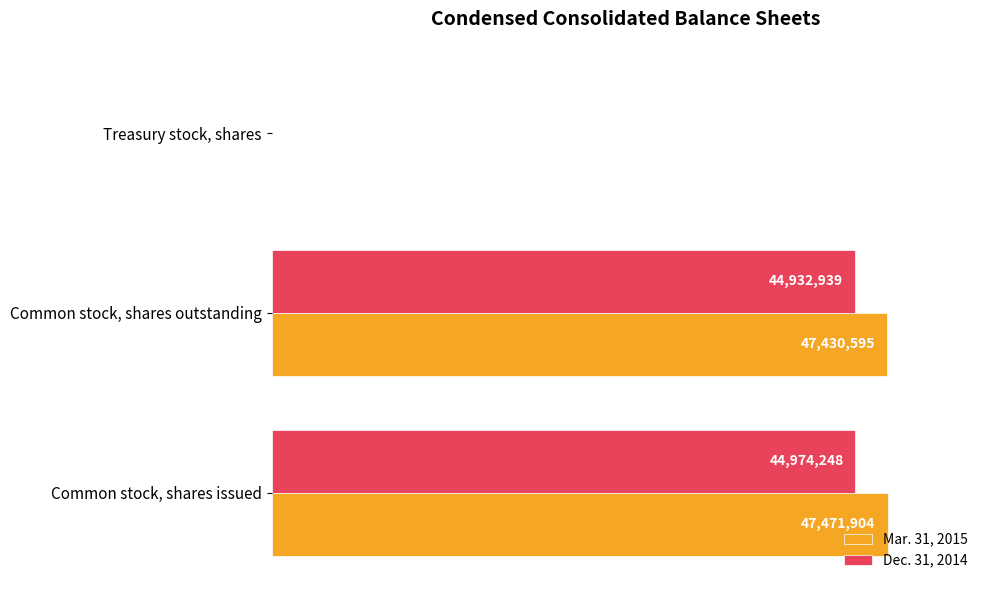

Does the chart contain any negative values?

No